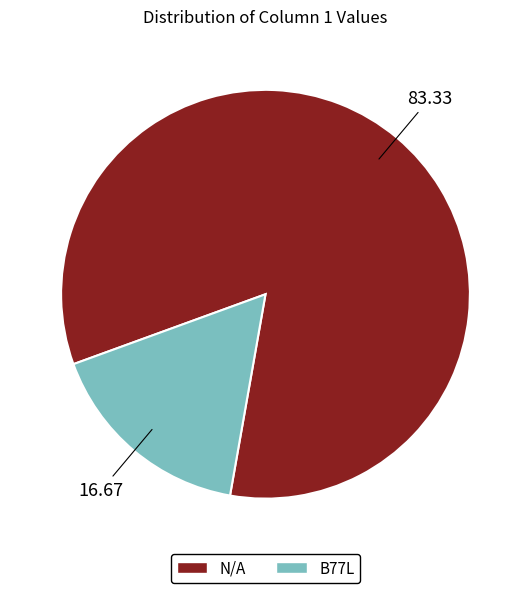

Between N/A and B77L, which is larger?

N/A